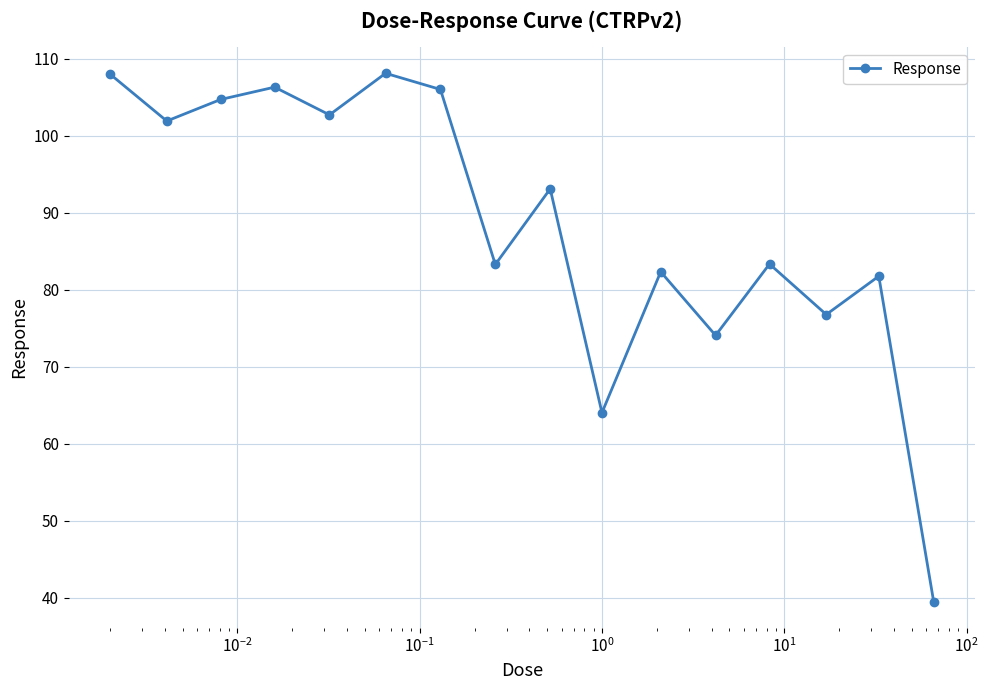

How many interior local valleys (lower than both neighbors) does the data have?

6